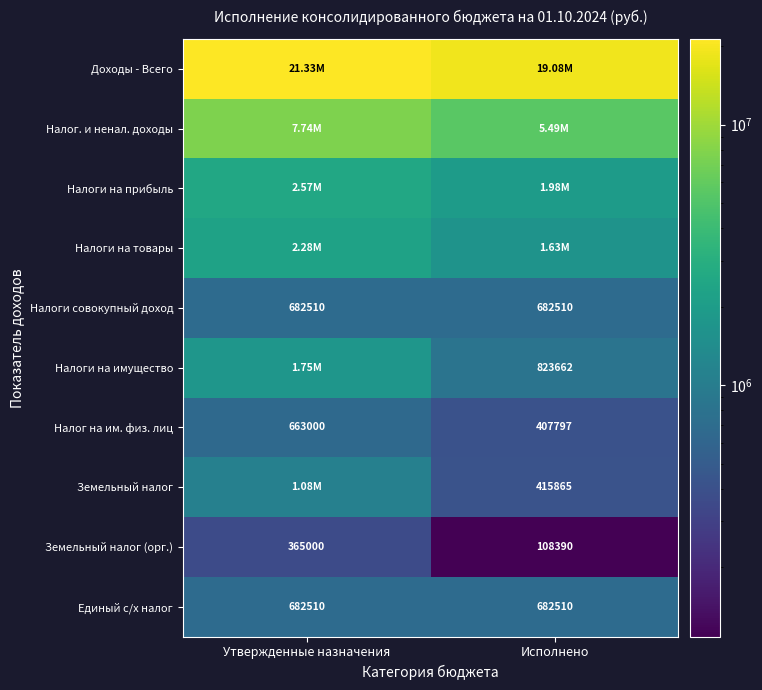

The value of Налог на им. физ. лиц at Утвержденные назначения is 663000.0. True or false?

True